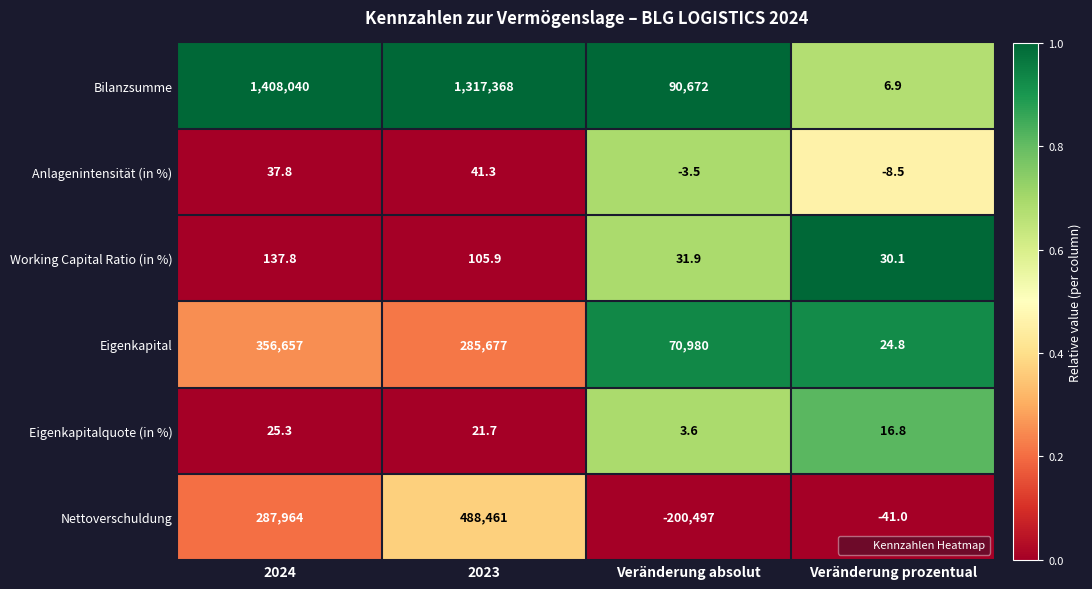

What is the total value across all series at Veränderung prozentual?

29.1